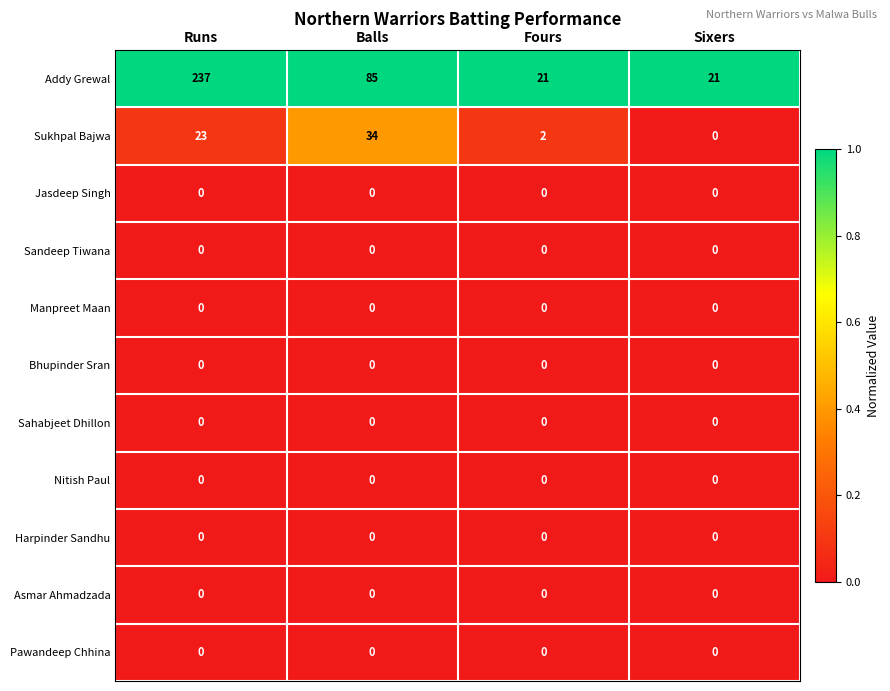

The value of Sukhpal Bajwa at Fours is 3. True or false?

False